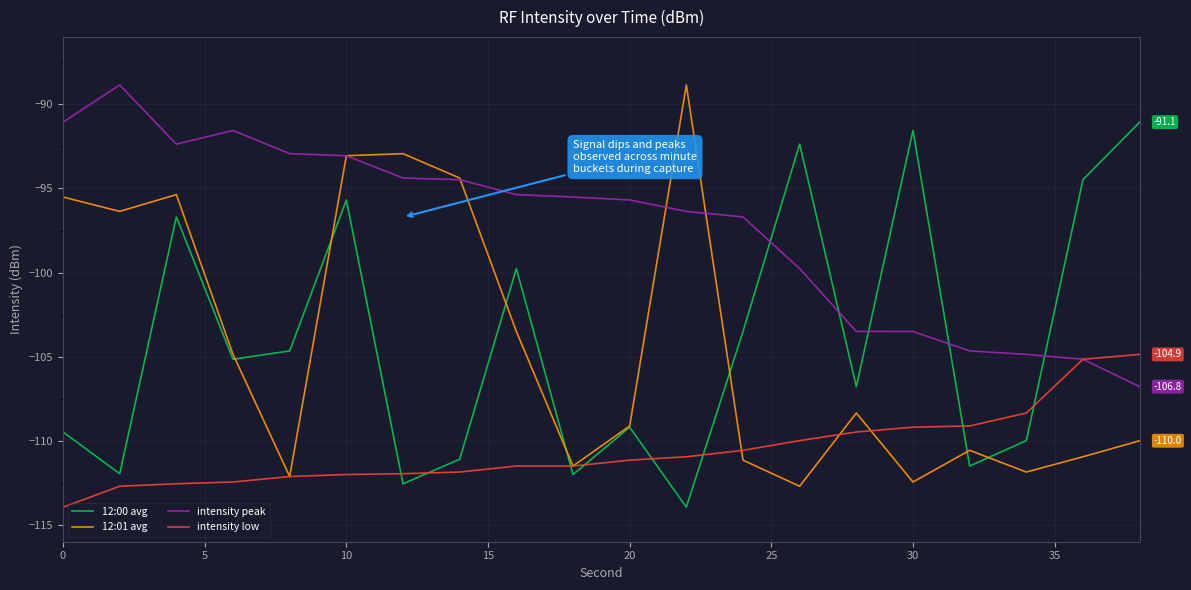

What is the sum of all intensity low values?

-2211.4